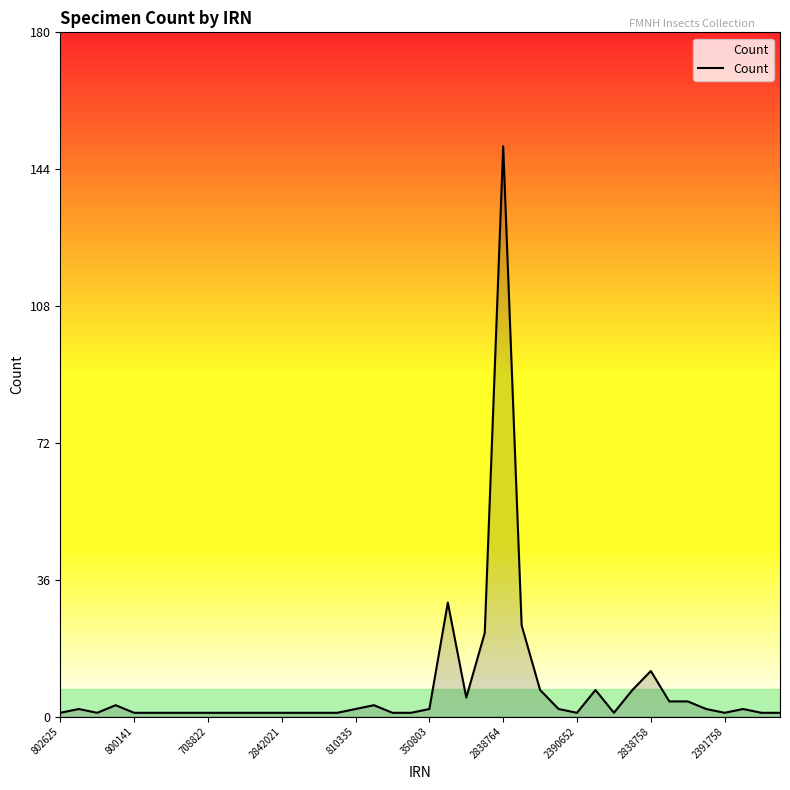

What is the difference between the maximum and minimum values?

149